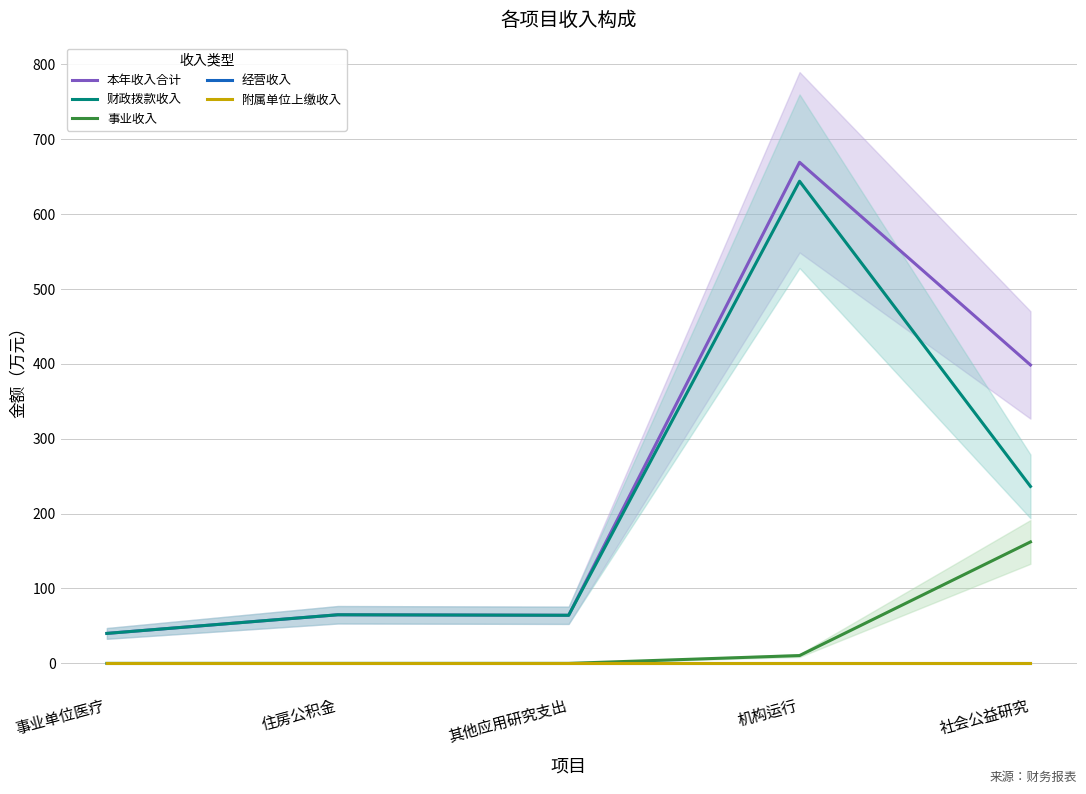

Rank the series by their maximum value, from highest to lowest.

本年收入合计, 财政拨款收入, 事业收入, 经营收入, 附属单位上缴收入